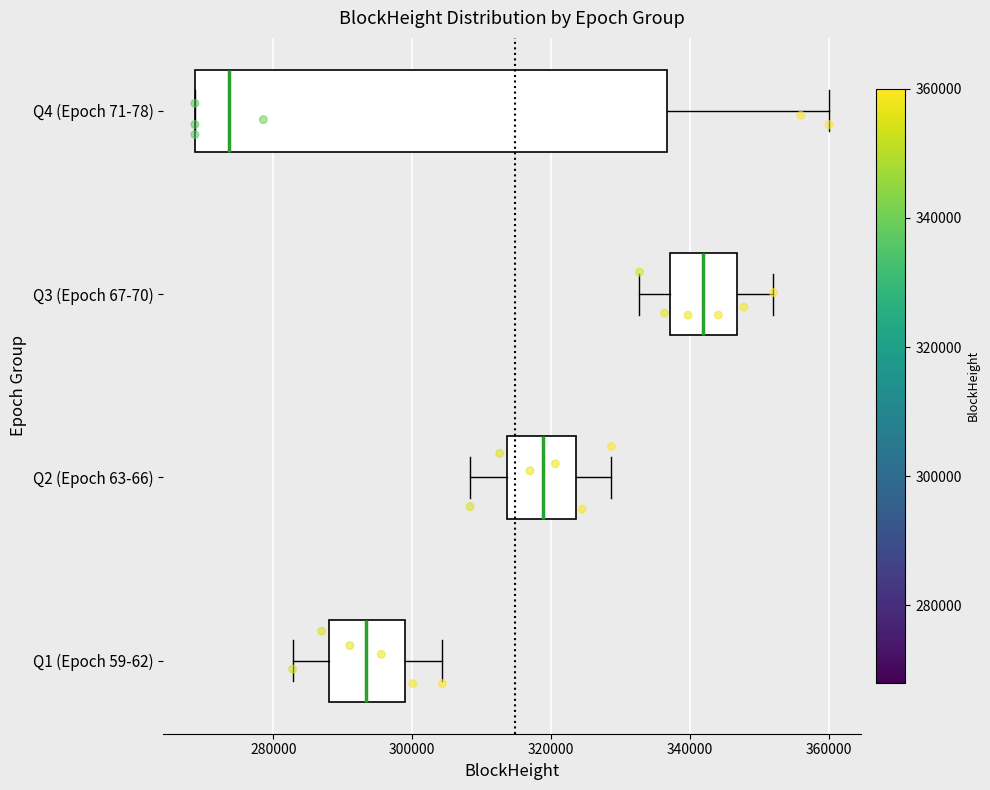

Where is the left edge of the box for Q4 (Epoch 71-78) on the x-axis? The values are not printed on the chart, so give them approximately, as read against the axis.

268000